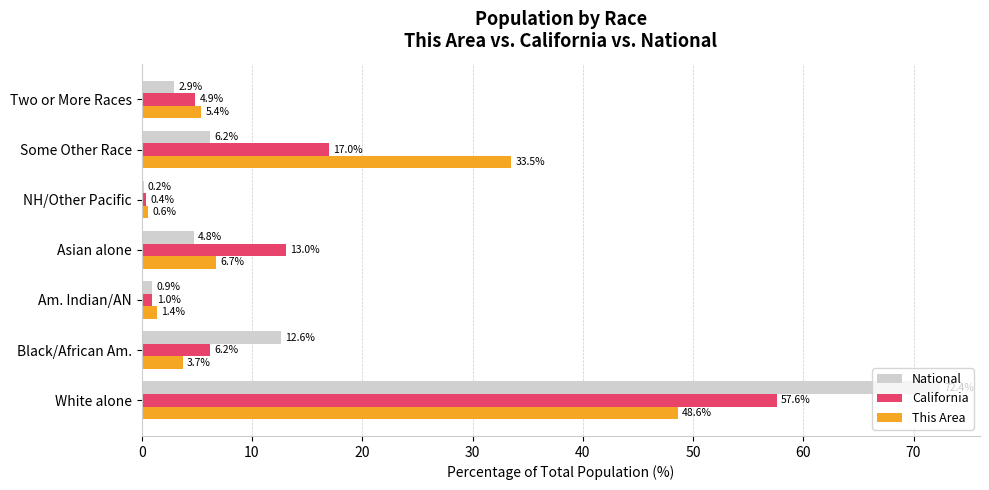

At which category is the sum across all series the highest?

White alone